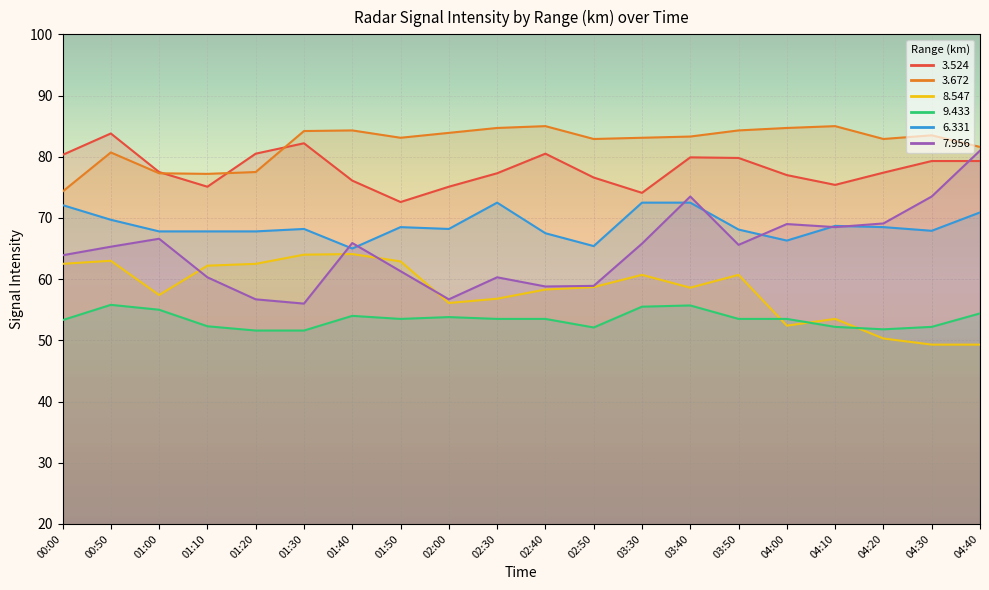

Count the number of data series in this chart.

6